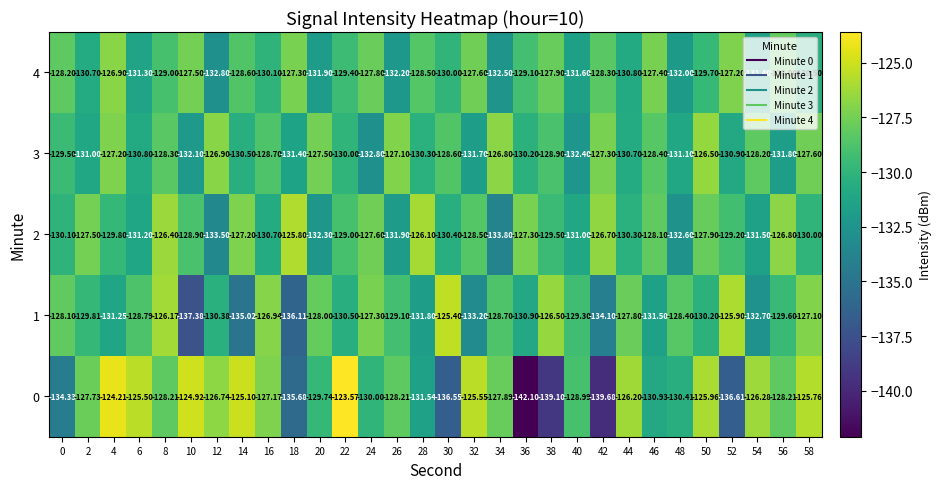

How many values in the 1 series exceed -129?

13